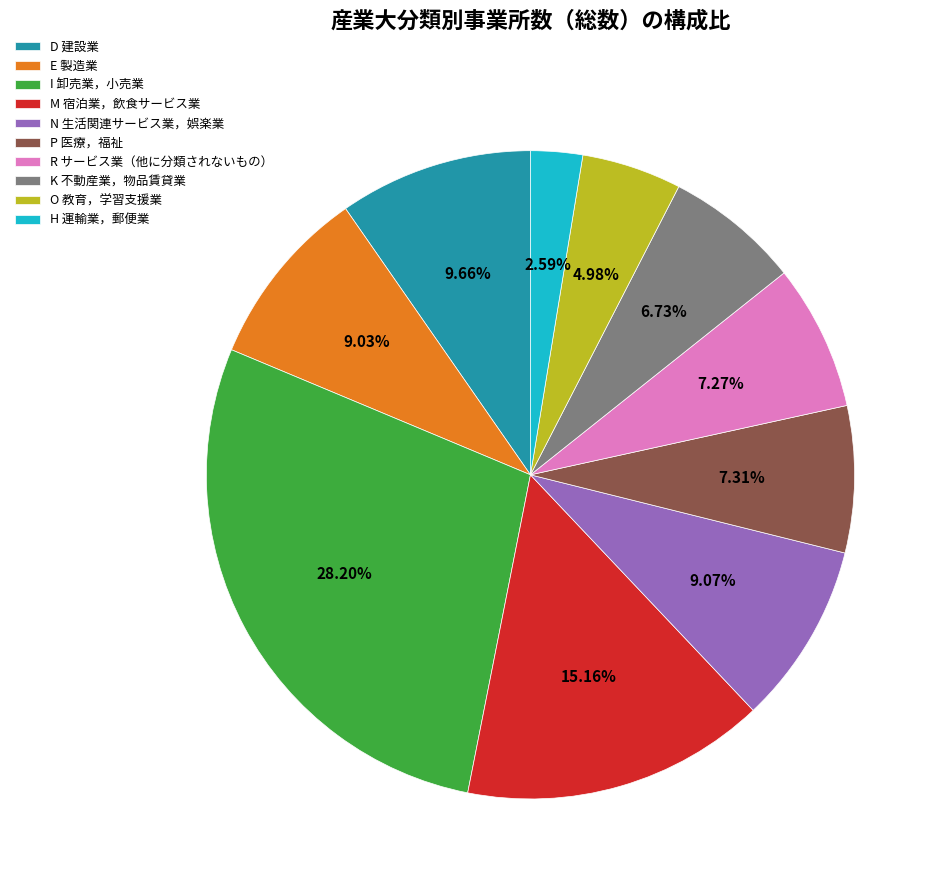

To the nearest percent, what is the average slice percentage?

10%